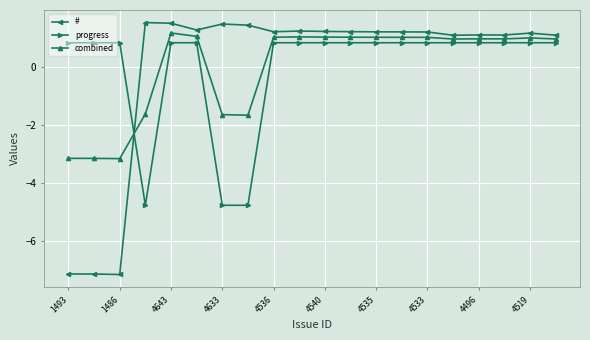

Which series has the largest range (max minus min)?

#